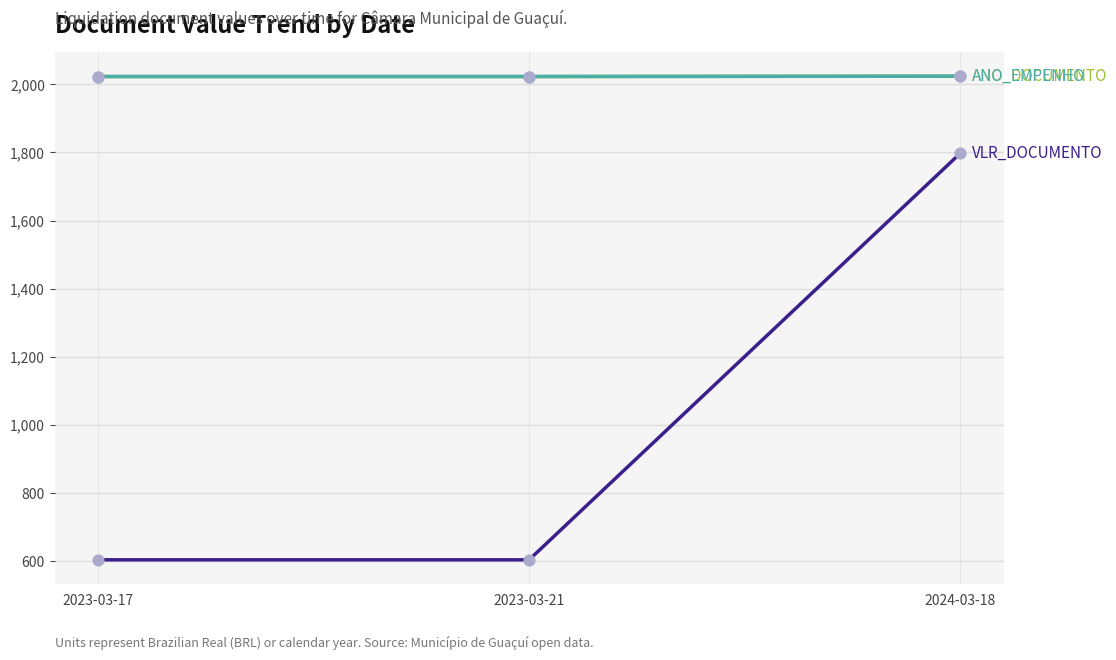

Is this an area chart (filled region under the line)?

No